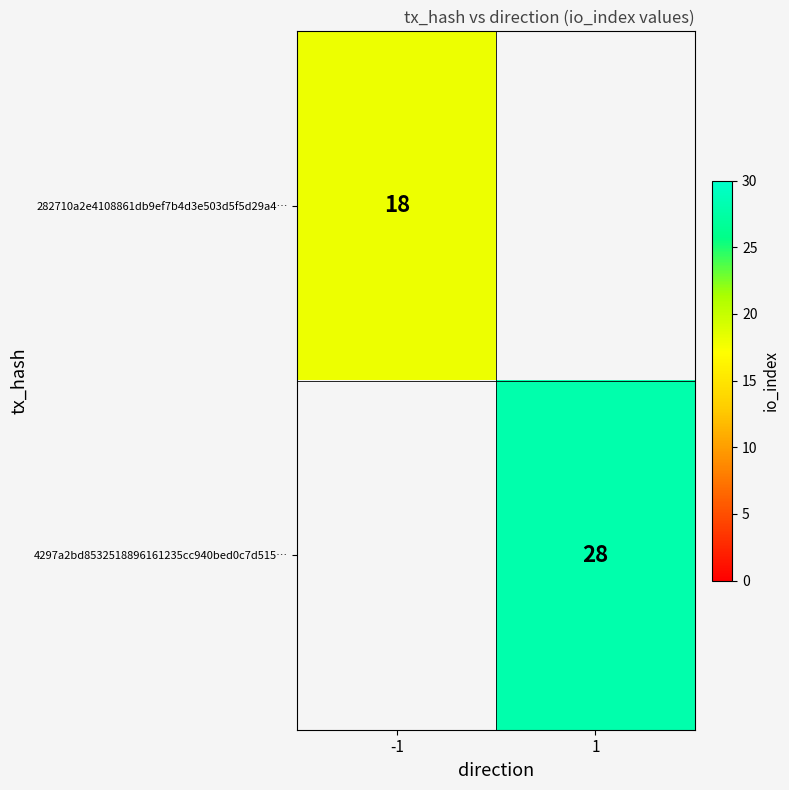

The 4297a2bd8532518896161235cc940bed0c7d515… series shows 11 at 1. True or false?

False